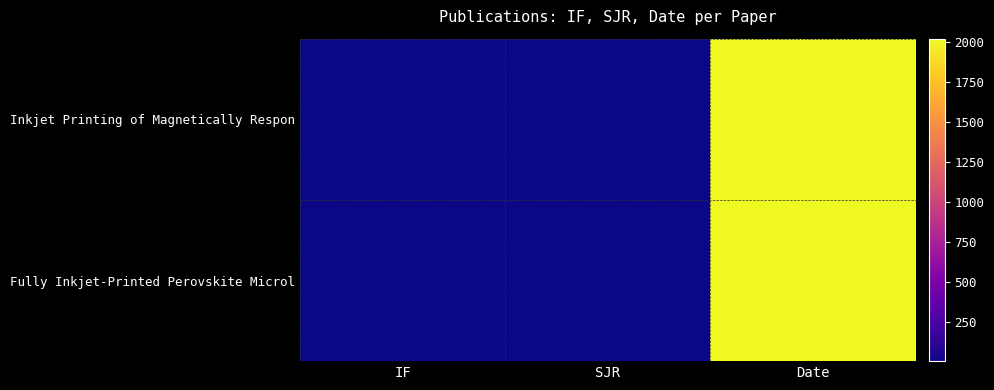

List the series in order of their peak value, lowest first.

Fully Inkjet‐Printed Perovskite Microl, Inkjet Printing of Magnetically Respon